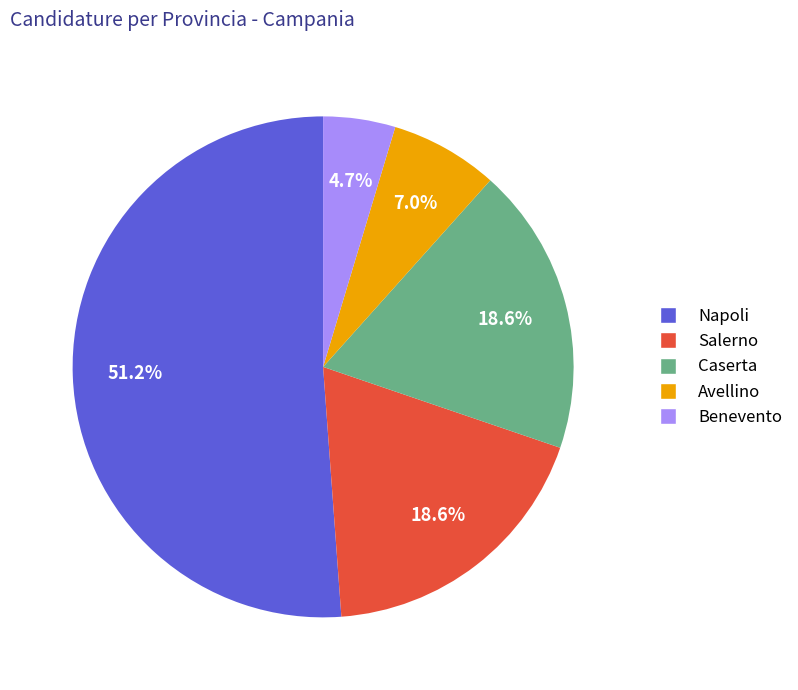

How many slices are in this pie chart?

5